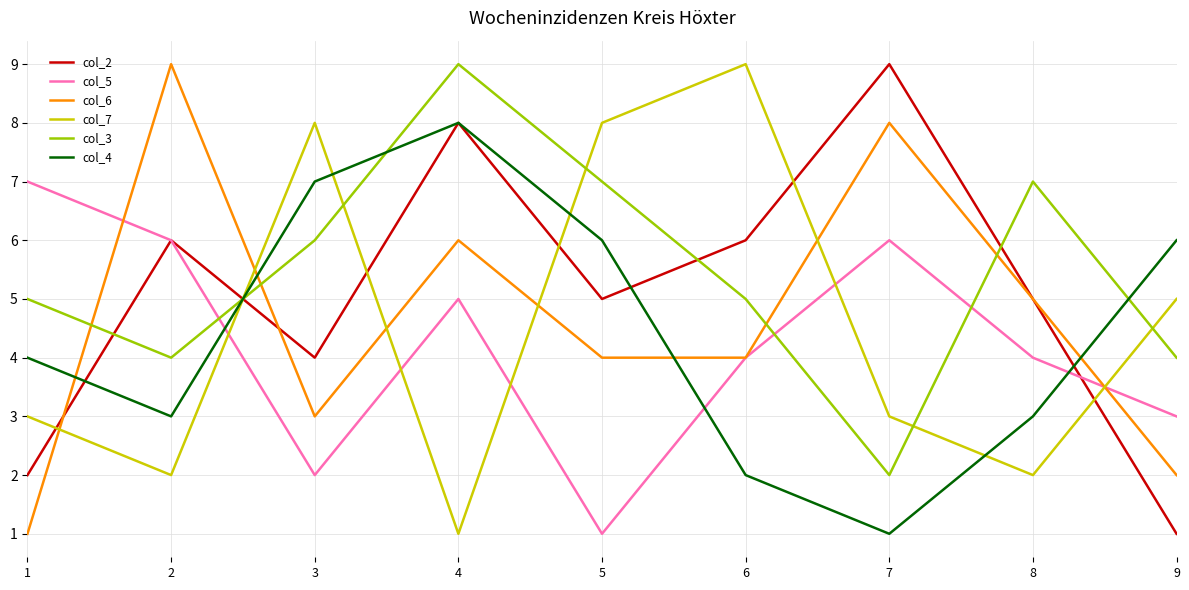

Reading left to right, what are all the values shown in this chart?

col_2: 1=2	2=6	3=4	4=8	5=5	6=6	7=9	8=5	9=1
col_5: 1=7	2=6	3=2	4=5	5=1	6=4	7=6	8=4	9=3
col_6: 1=1	2=9	3=3	4=6	5=4	6=4	7=8	8=5	9=2
col_7: 1=3	2=2	3=8	4=1	5=8	6=9	7=3	8=2	9=5
col_3: 1=5	2=4	3=6	4=9	5=7	6=5	7=2	8=7	9=4
col_4: 1=4	2=3	3=7	4=8	5=6	6=2	7=1	8=3	9=6